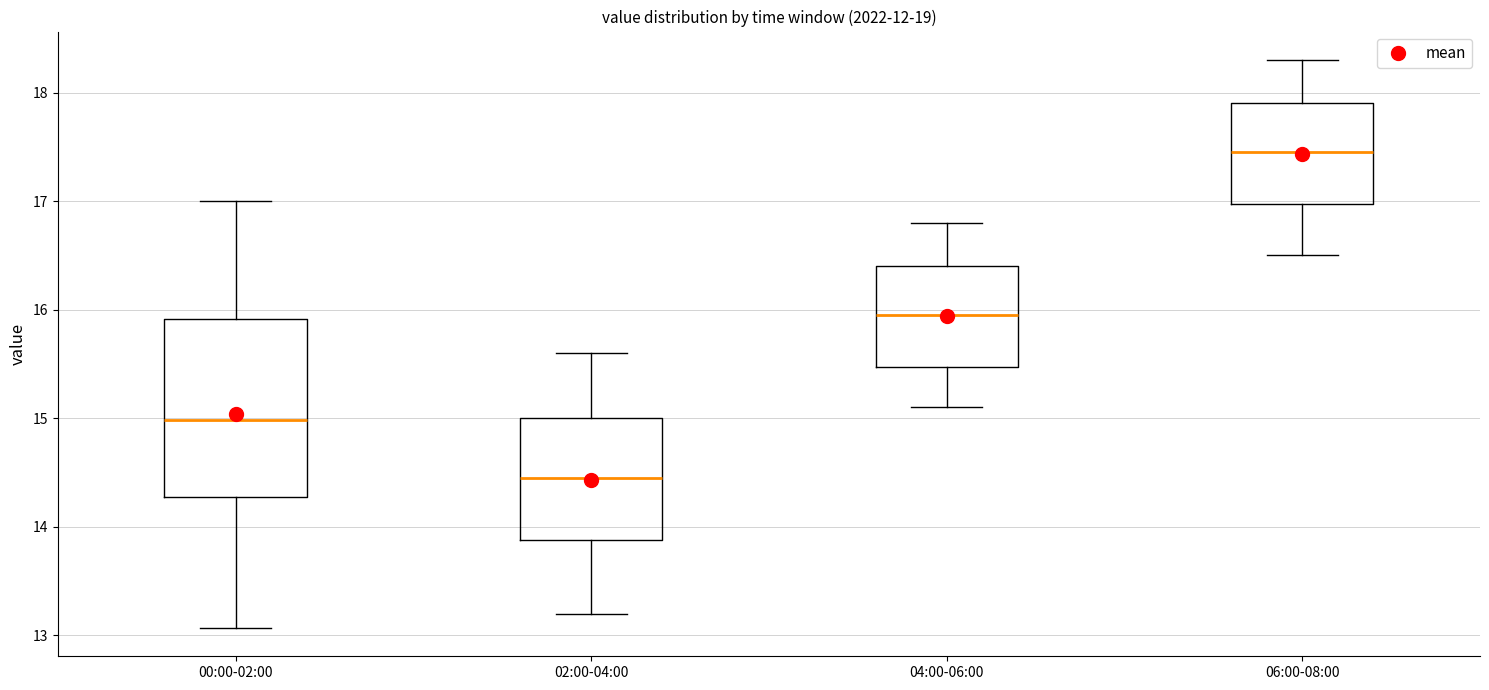

Where does the upper whisker of the box for 06:00-08:00 end on the y-axis? The values are not printed on the chart, so give them approximately, as read against the axis.

18.3